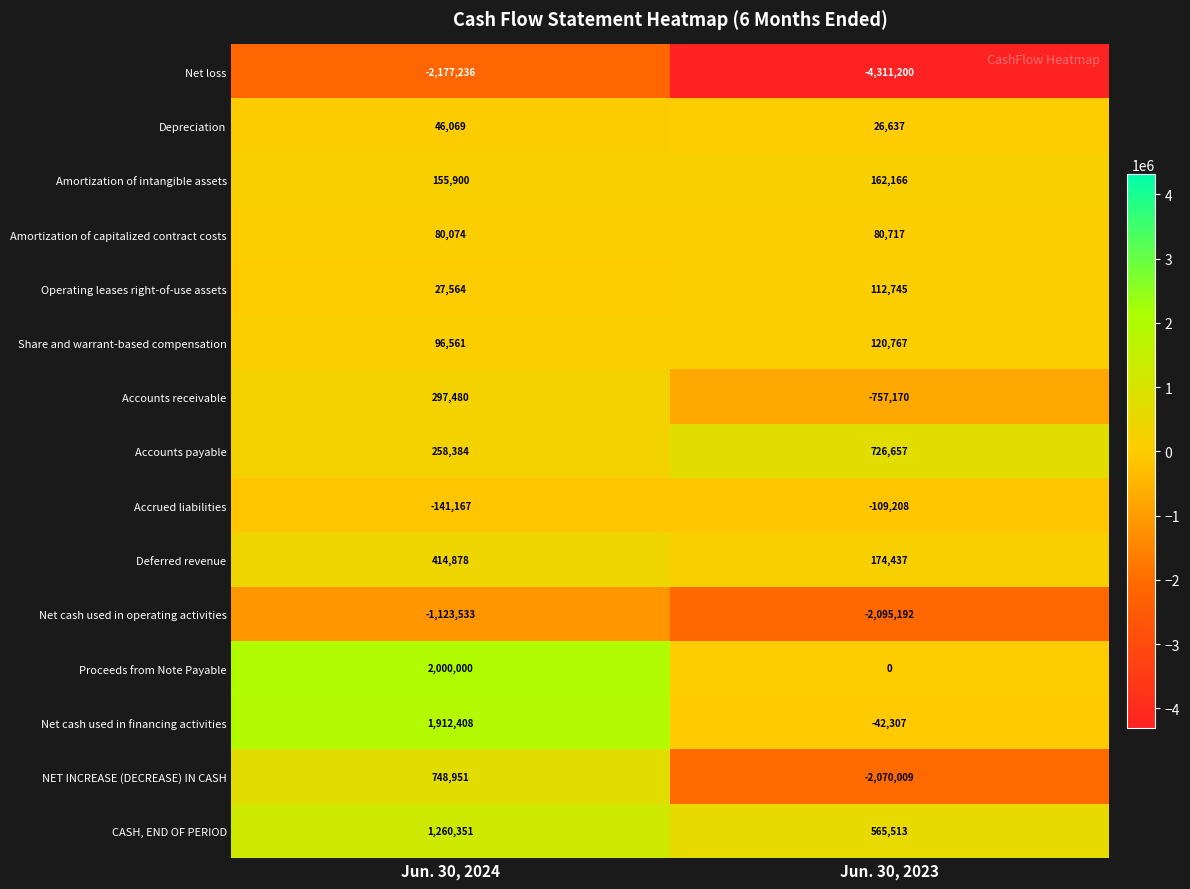

List the series in order of their peak value, lowest first.

Net loss, Net cash used in operating activities, Accrued liabilities, Depreciation, Amortization of capitalized contract costs, Operating leases right-of-use assets, Share and warrant-based compensation, Amortization of intangible assets, Accounts receivable, Deferred revenue, Accounts payable, NET INCREASE (DECREASE) IN CASH, CASH, END OF PERIOD, Net cash used in financing activities, Proceeds from Note Payable